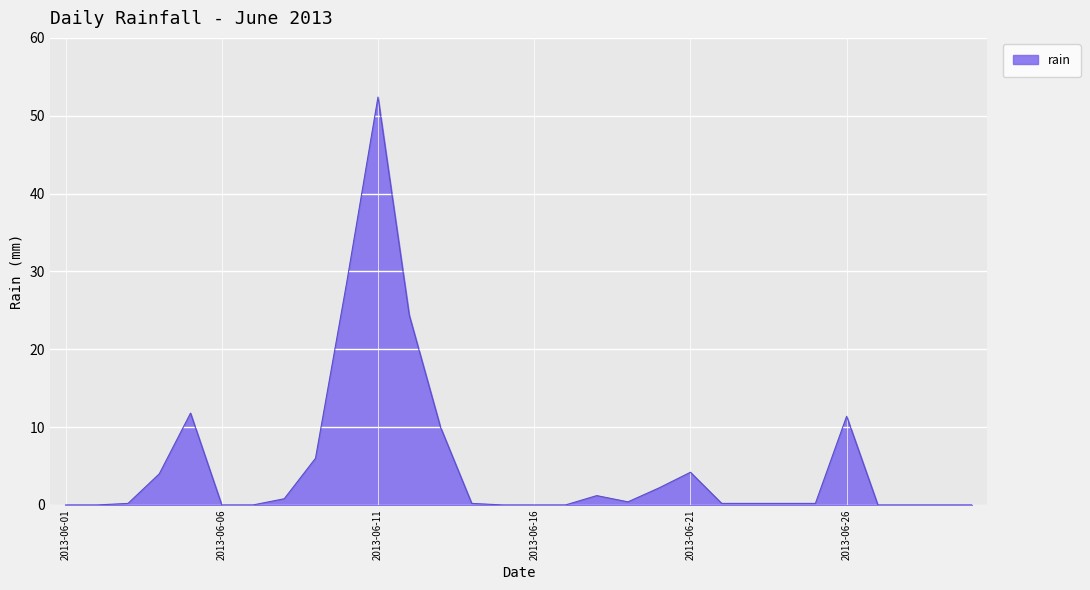

What is the greatest value displayed?

52.4